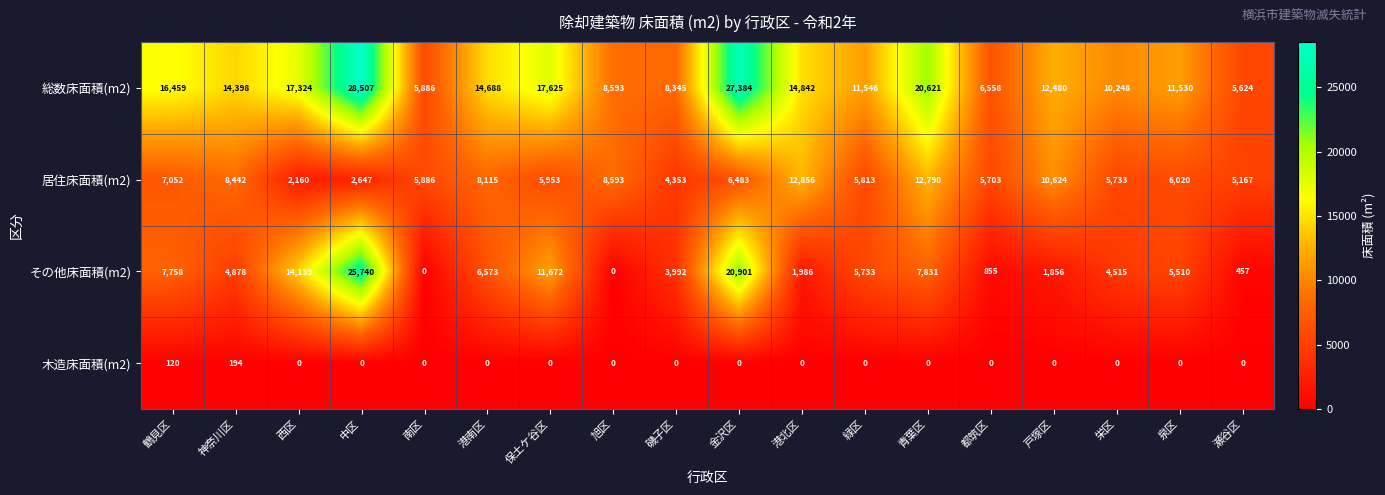

Which category has the highest value in the 総数床面積(m2) series?

中区